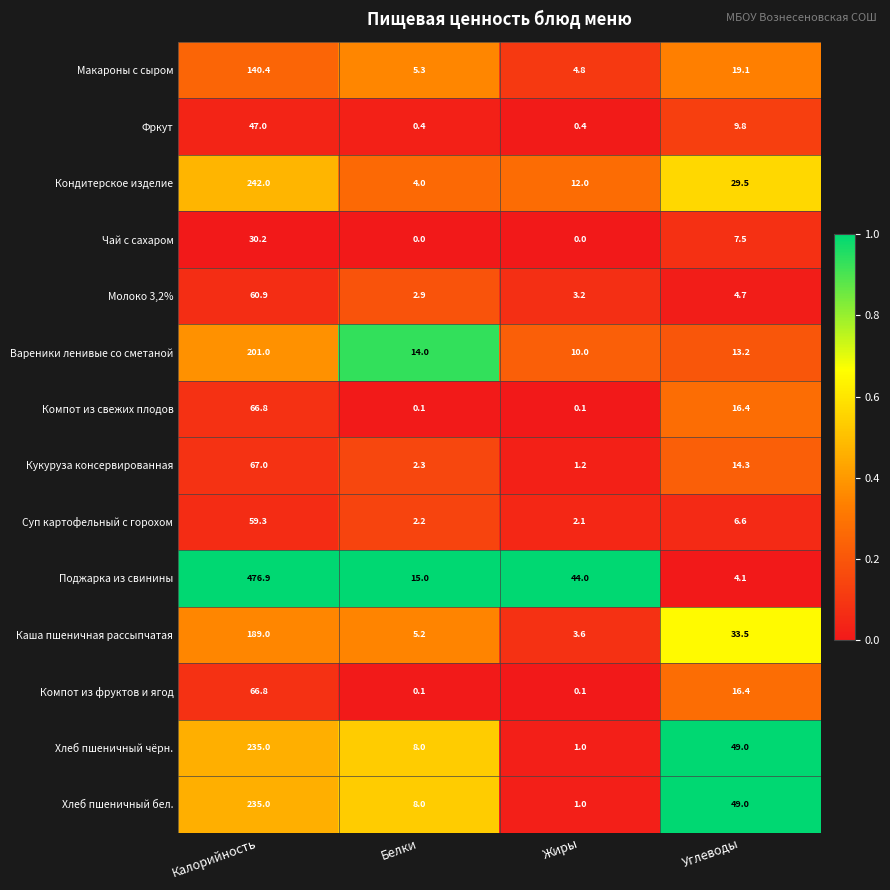

At which category is the sum across all series the highest?

Калорийность